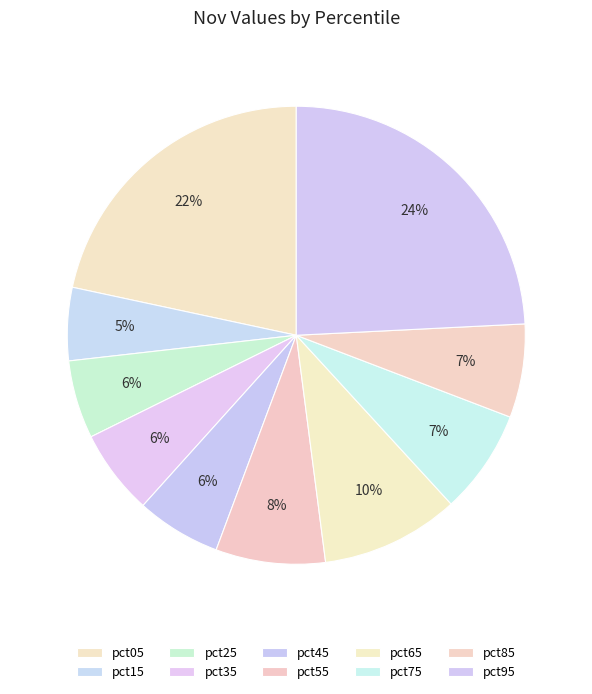

Do pct05 and pct75 together represent more than half of the pie?

No